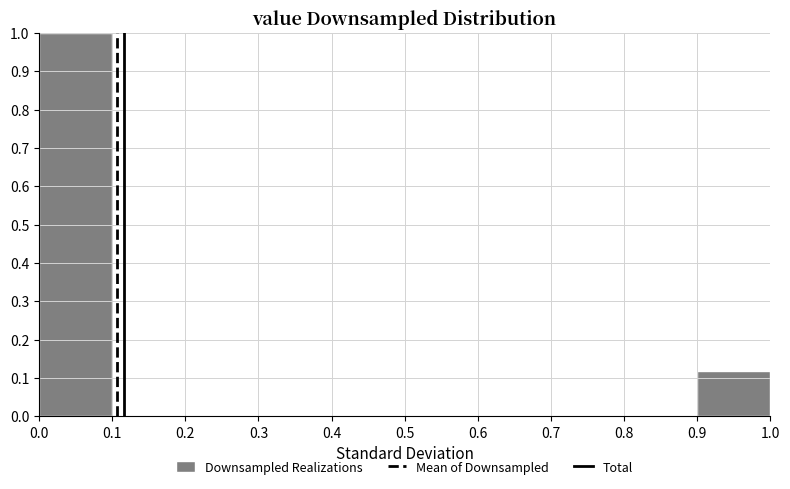

Over which range of the x-axis is the bar tallest?

0.0 to 0.1